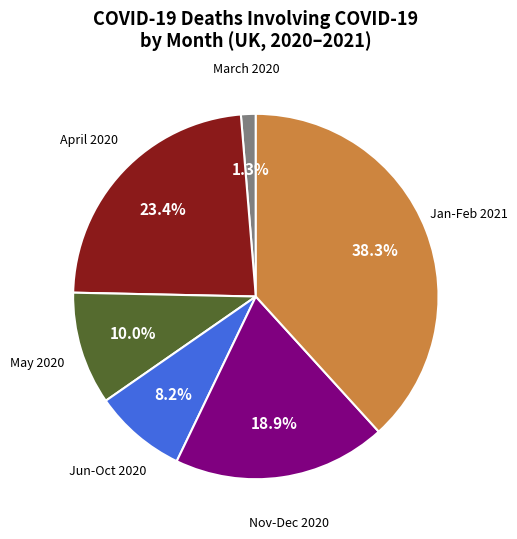

Count the number of slices in the pie.

6